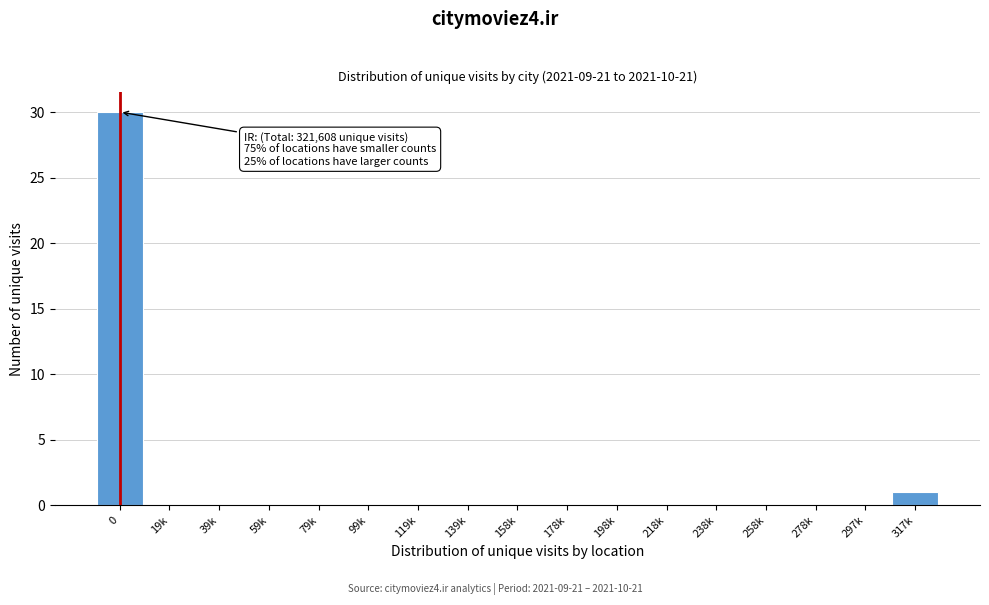

Reading left to right, list all the values displayed in this chart.

0=30	19k=0	39k=0	59k=0	79k=0	99k=0	119k=0	139k=0	158k=0	178k=0	198k=0	218k=0	238k=0	258k=0	278k=0	297k=0	317k=1